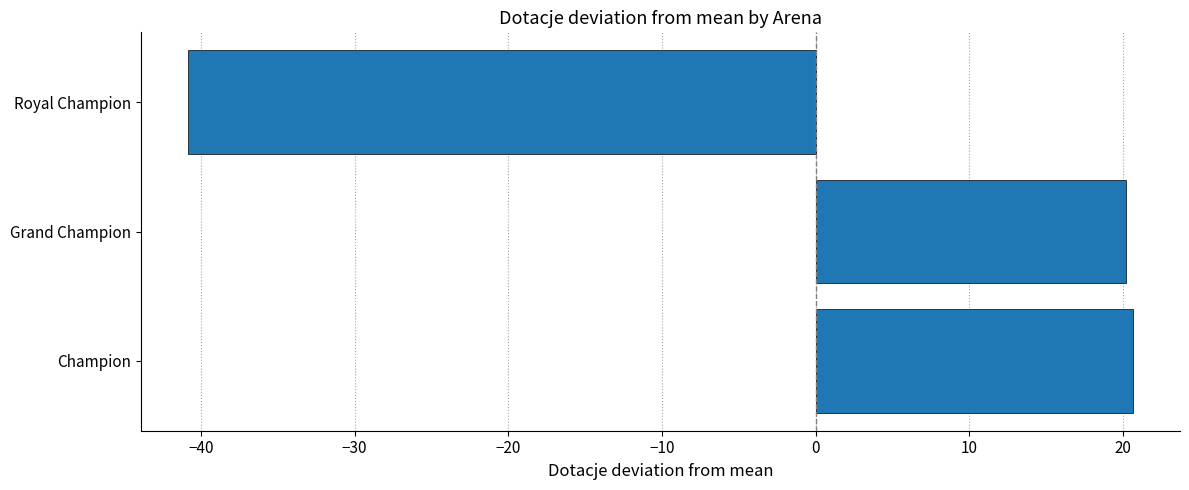

Reading top to bottom, what are all the values shown in this chart?

Royal Champion=-40.8	Grand Champion=20.2	Champion=20.6